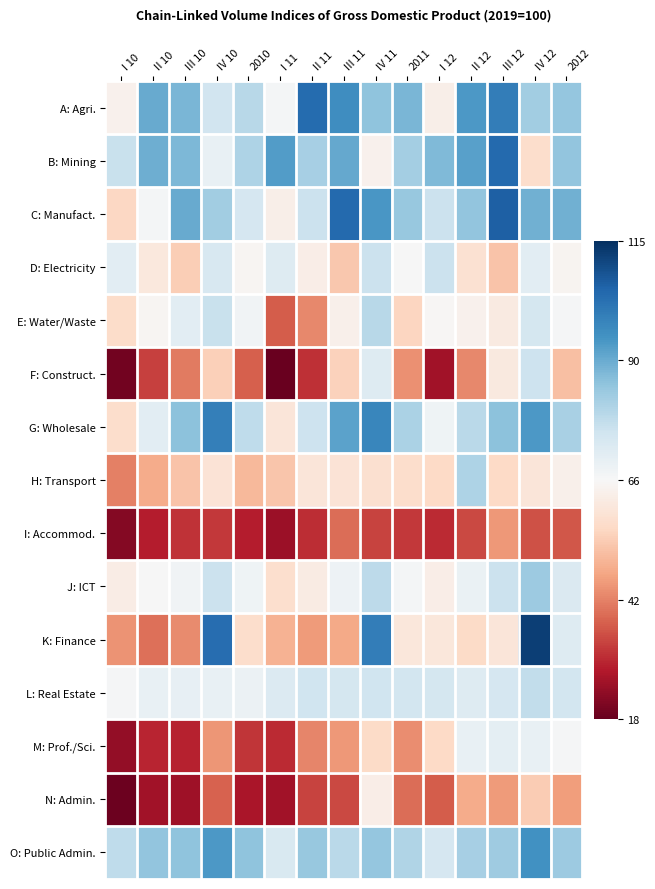

Which label corresponds to the smallest value in the chart?

I 11